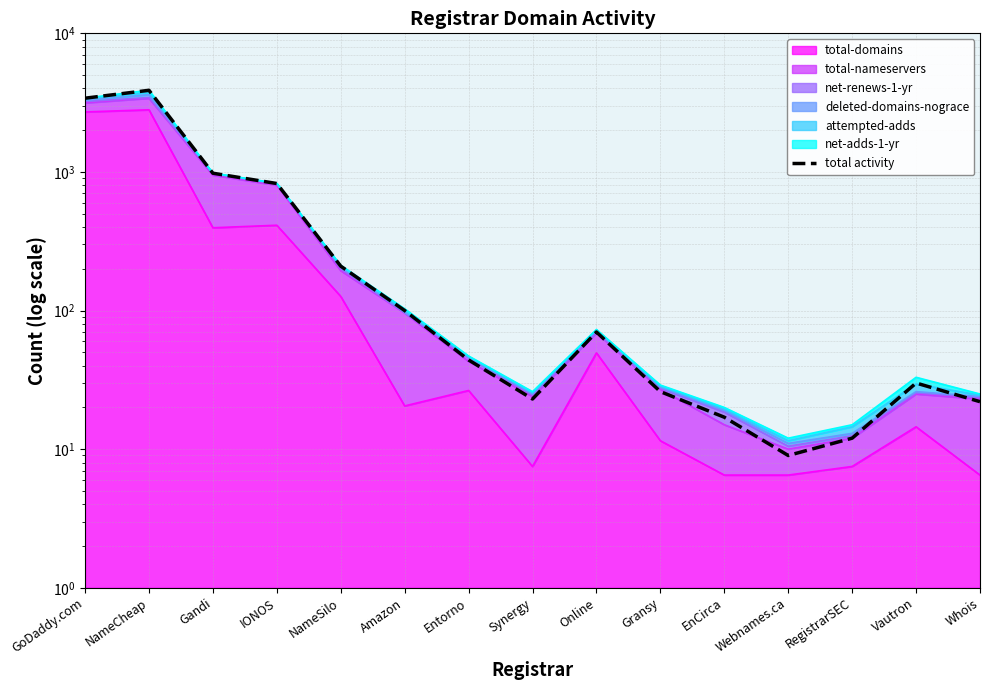

List the labels in order of value, smallest first.

Webnames.ca, RegistrarSEC, EnCirca, Whois, Synergy, Gransy, Vautron, Entorno, Online, Amazon, NameSilo, IONOS, Gandi, GoDaddy.com, NameCheap